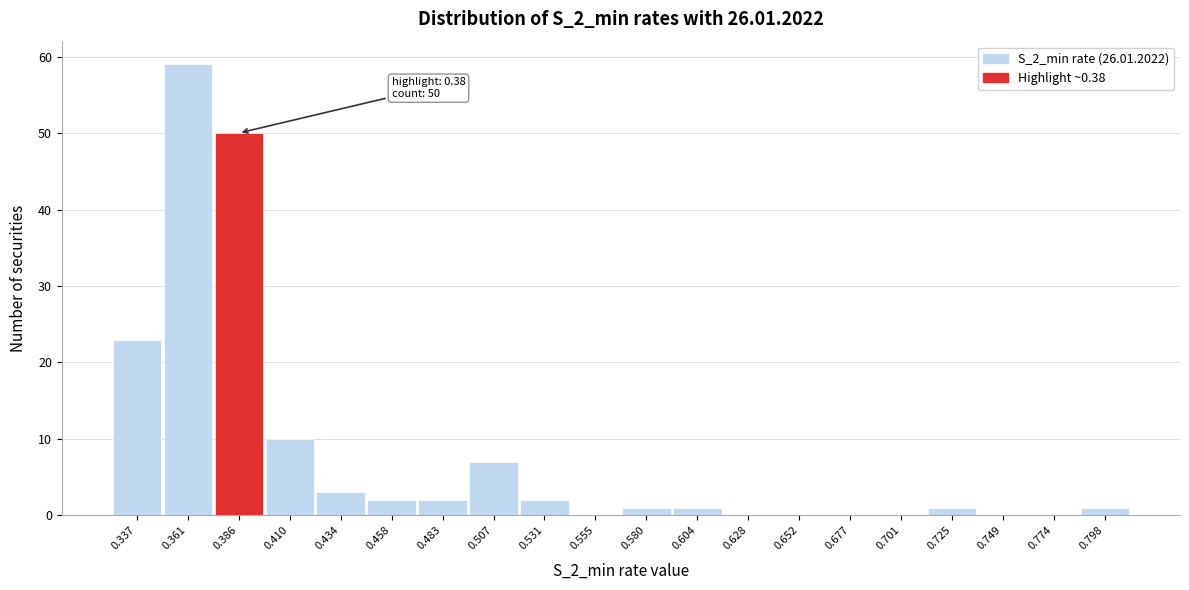

Which range on the x-axis has the tallest bar?

0.350 to 0.375